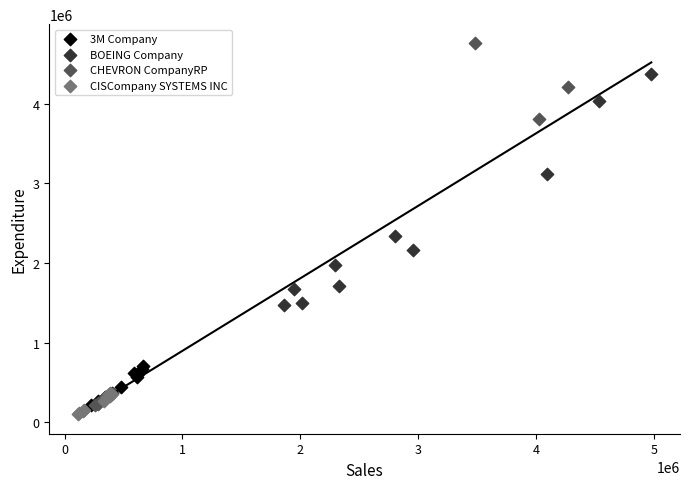

Which series has the widest spread of Y values?

CHEVRON CompanyRP